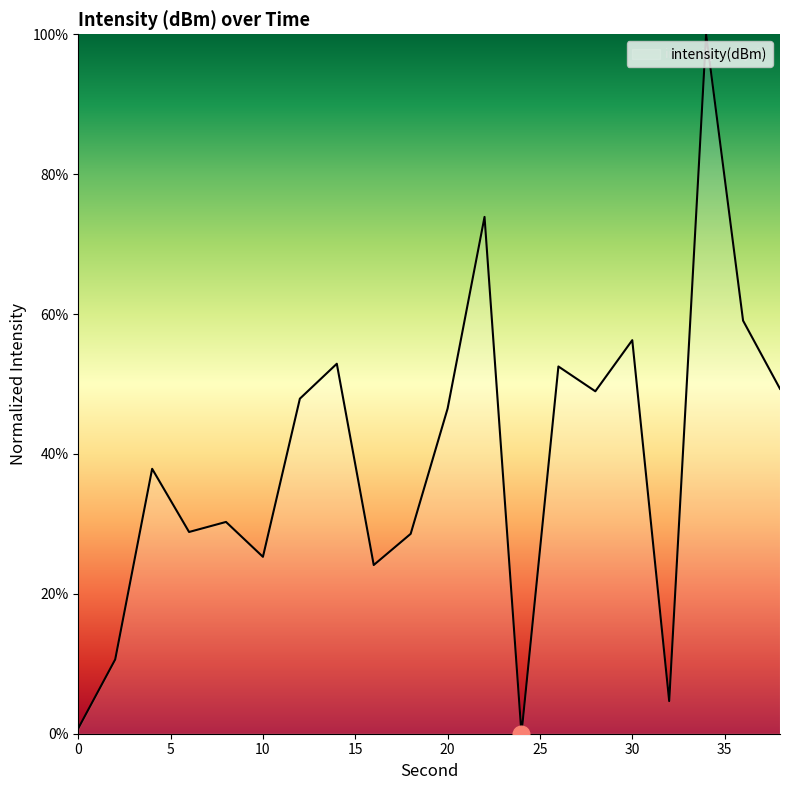

What is the maximum value shown in the chart?

100.0